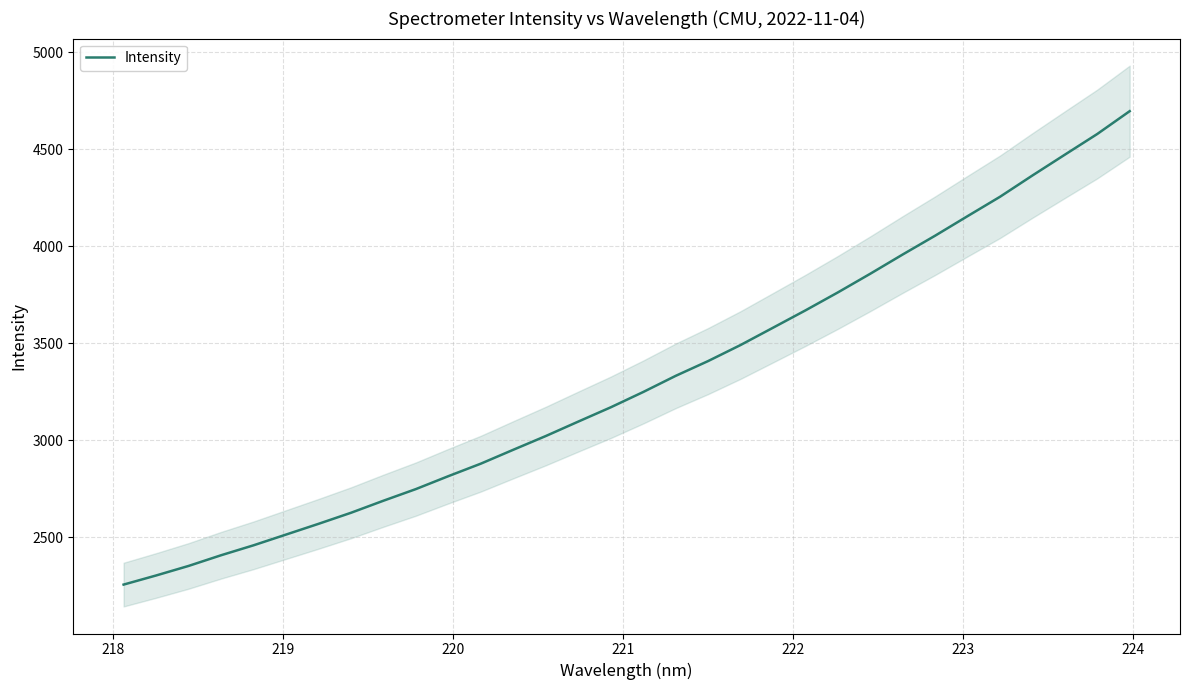

What is the sum of all values?

105704.2